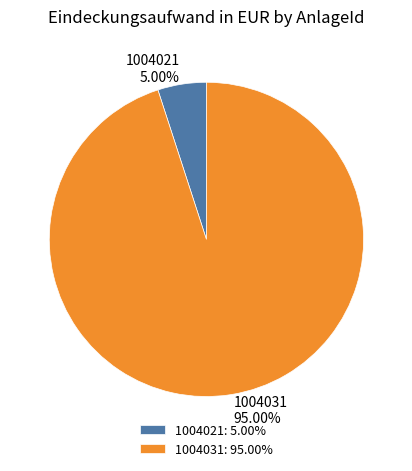

What percentage is the 1004021 slice, to the nearest percent?

5%